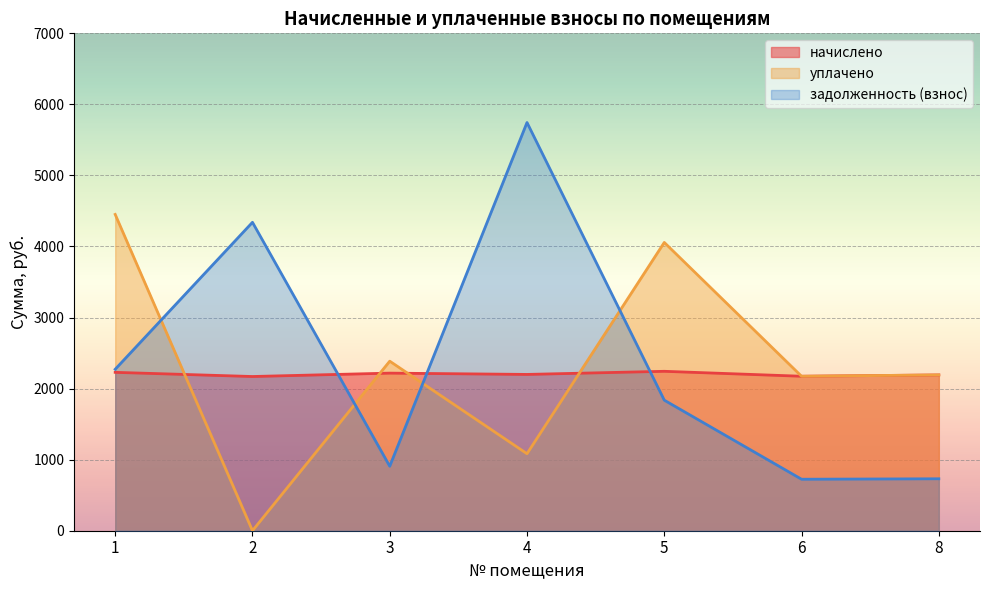

What is the difference between the maximum and minimum values in the уплачено series?

4451.5